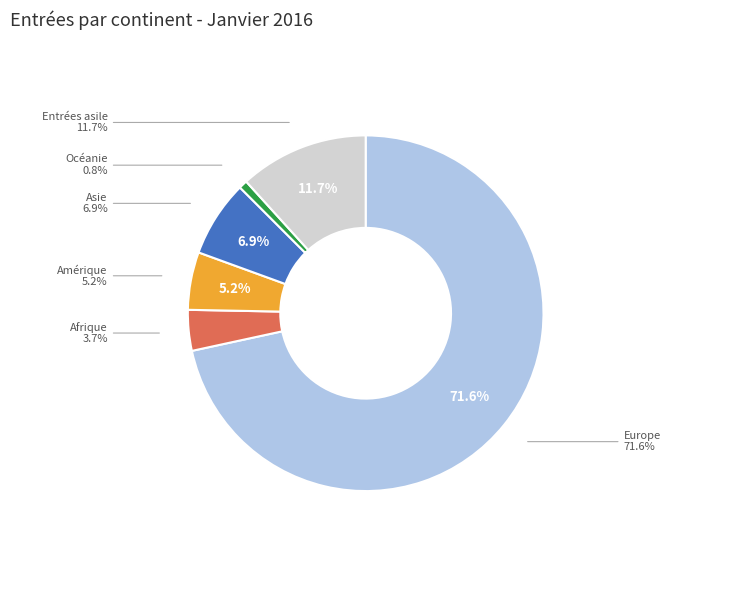

Between Europe and Amérique, which is larger?

Europe